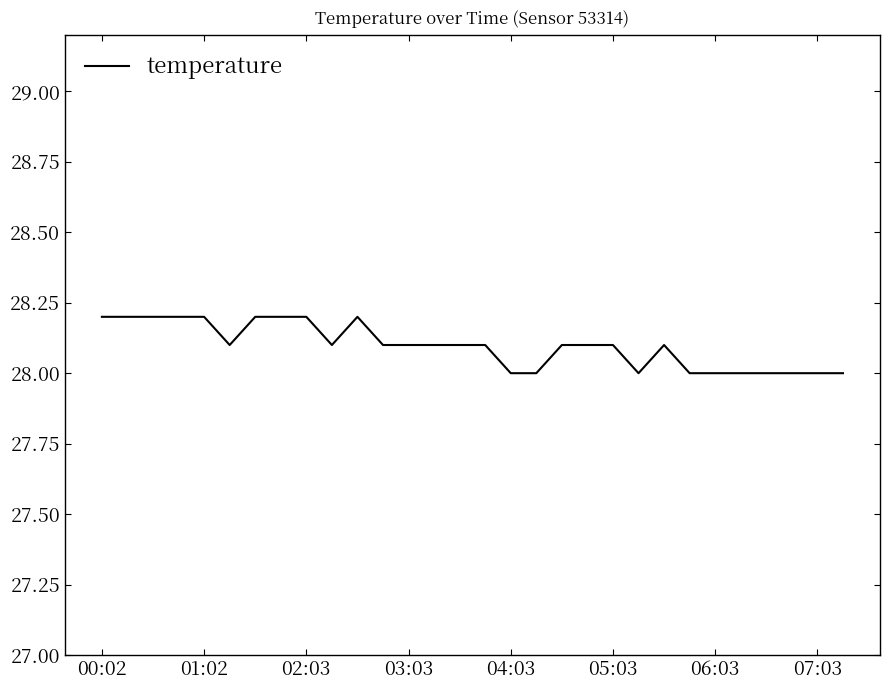

What is the smallest value displayed?

28.0